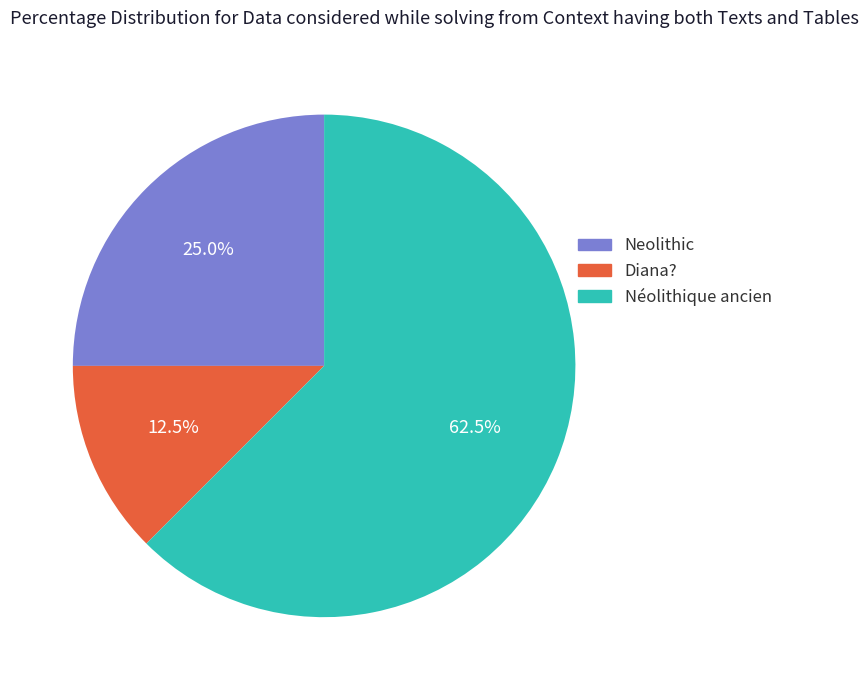

Is there a majority slice in this chart?

Yes